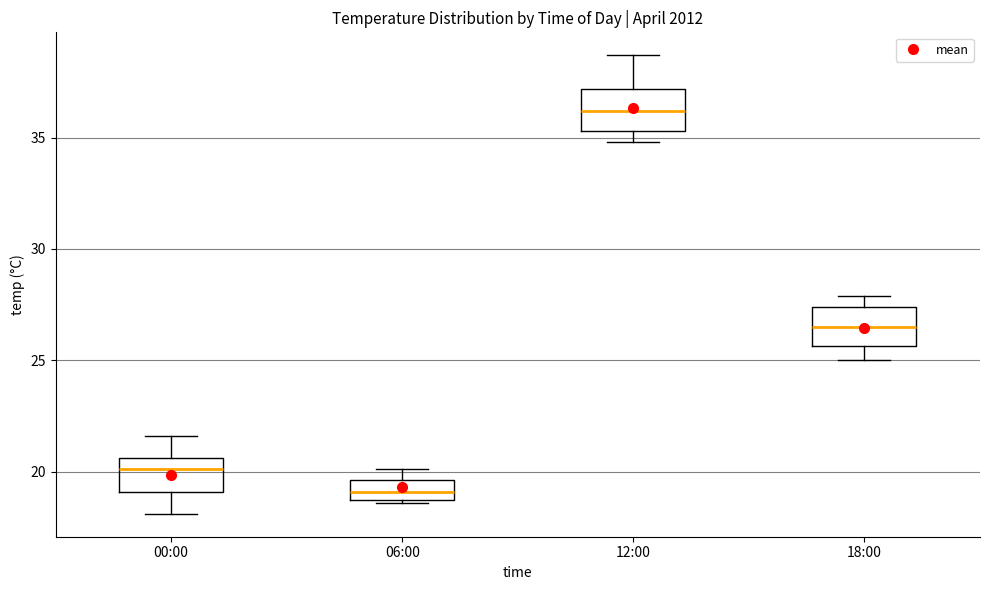

Reading left to right, read every box against the y-axis: the position of its median line, the range the box covers, and the ends of its whiskers. The values are not printed on the chart, so give them approximately, as read against the axis.

00:00: median 20.0, box 19.0 to 20.5, whiskers 18.0 to 21.5
06:00: median 19.0, box 18.5 to 19.5, whiskers 18.5 to 20.0
12:00: median 36.0, box 35.5 to 37.0, whiskers 35.0 to 38.5
18:00: median 26.5, box 25.5 to 27.5, whiskers 25.0 to 28.0